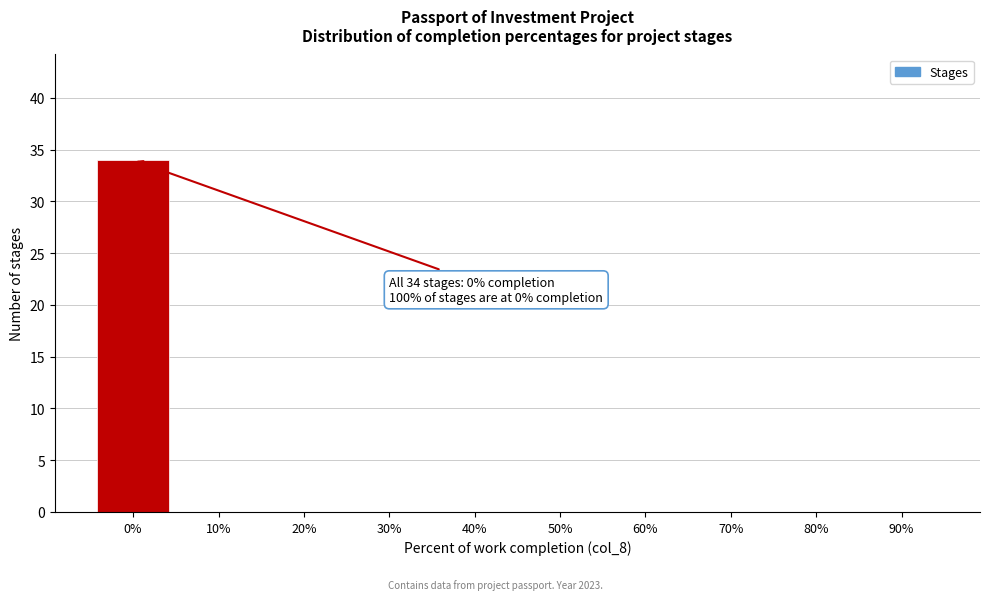

Reading left to right, what are all the values shown in this chart?

0%=34	10%=0	20%=0	30%=0	40%=0	50%=0	60%=0	70%=0	80%=0	90%=0